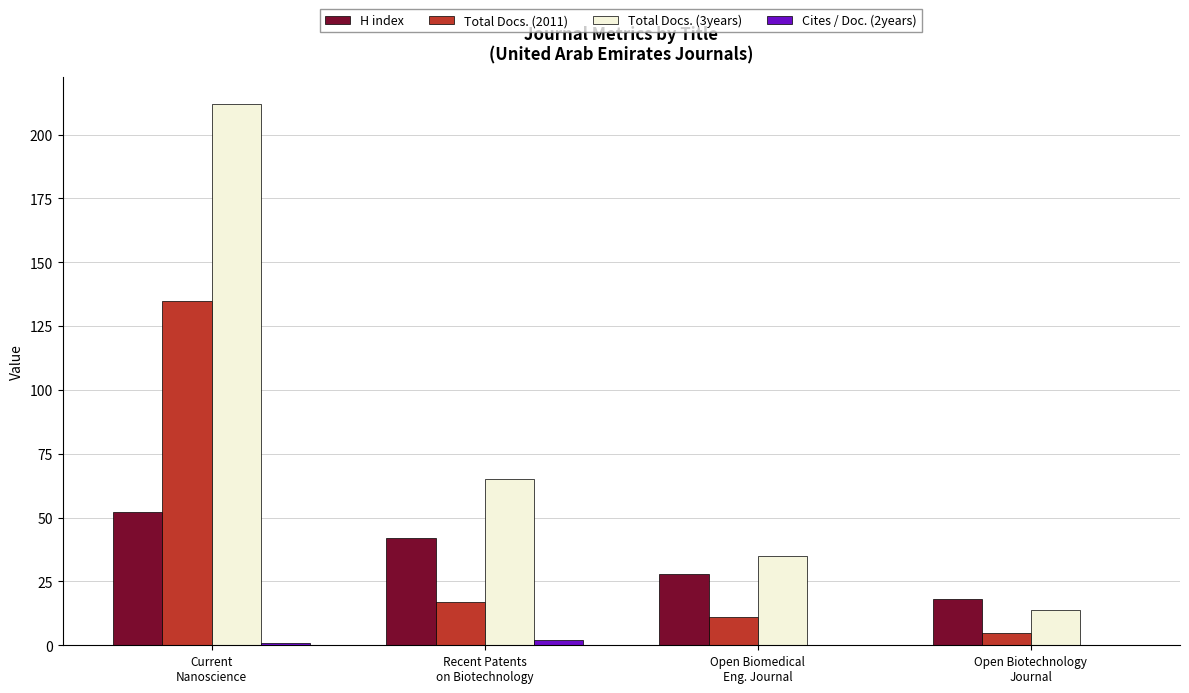

Count the number of data series in this chart.

4